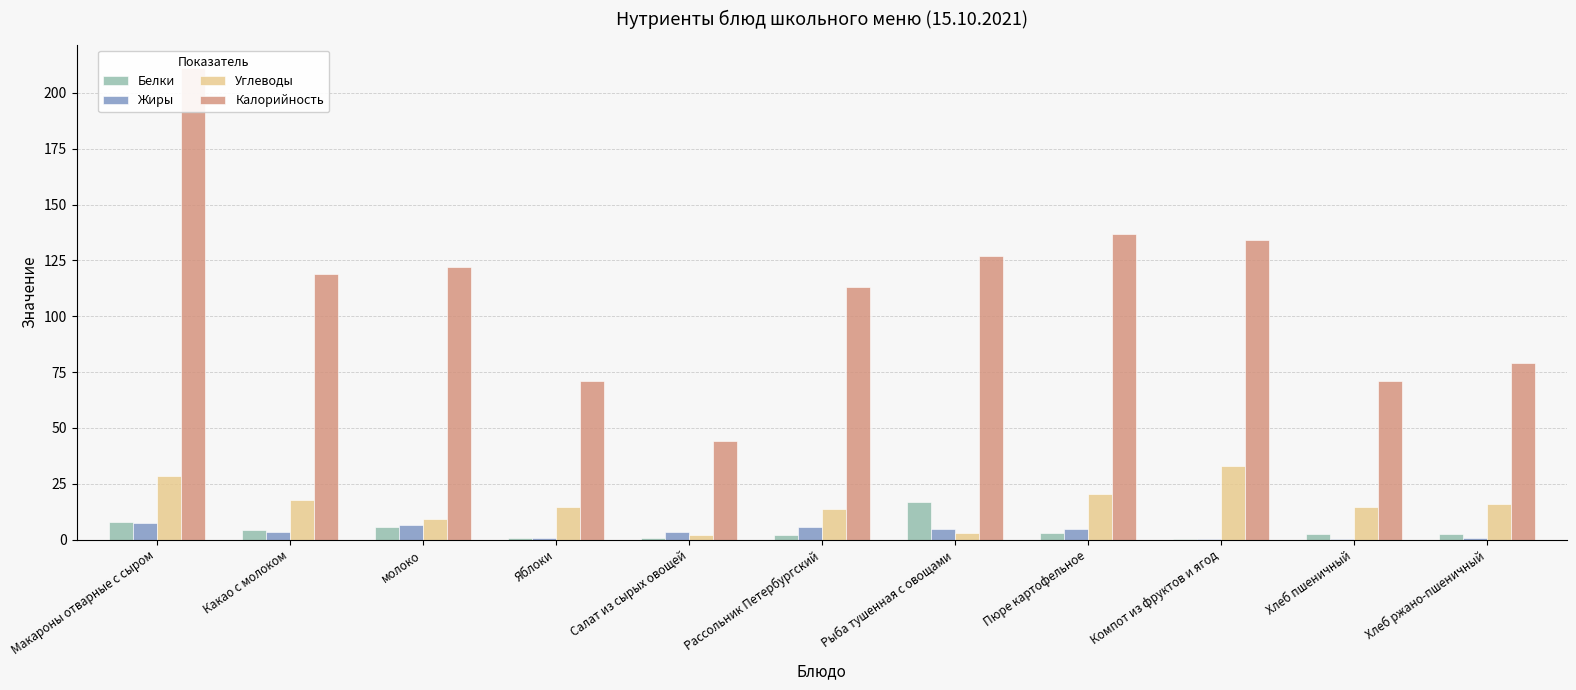

At which category is the sum across all series the highest?

Макароны отварные с сыром